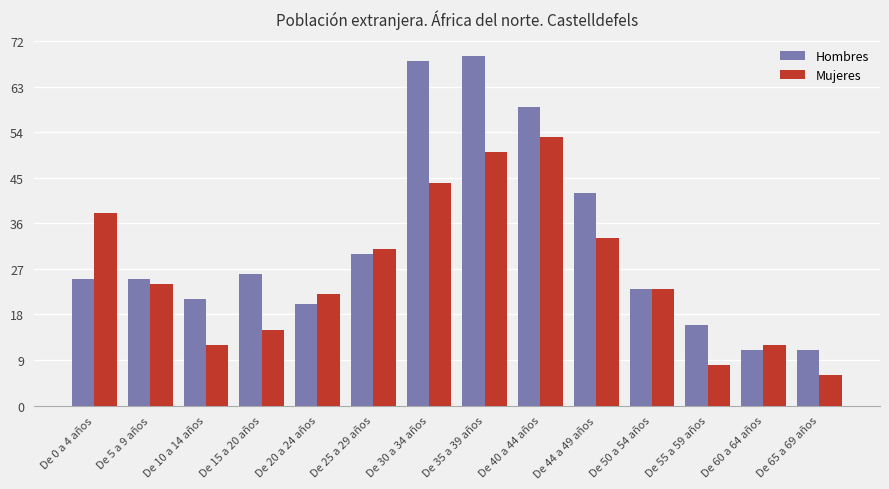

What is the label of the 14th bar from the left?

De 65 a 69 años